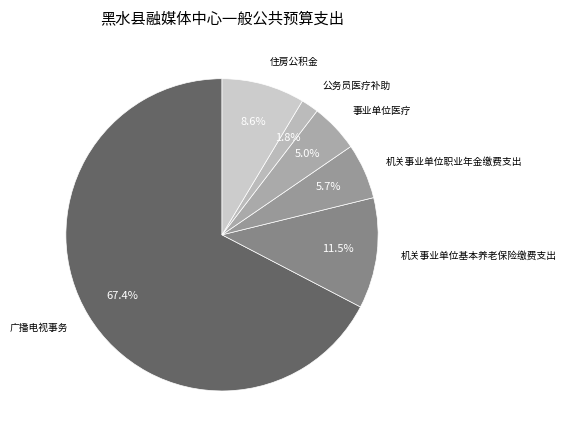

Which slice is the largest?

广播电视事务